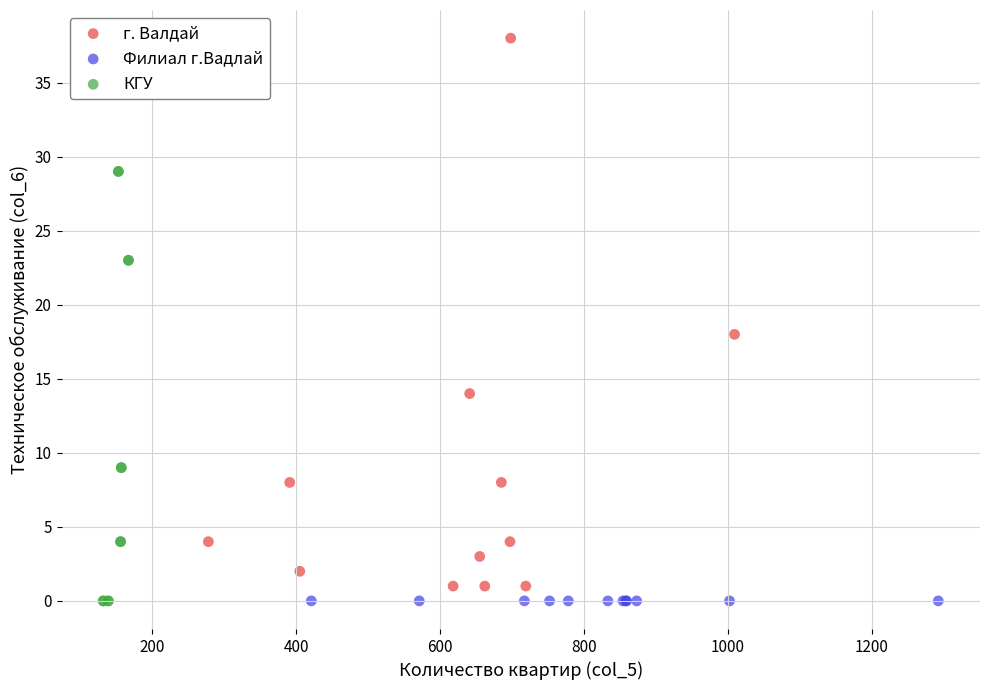

What are all the series names shown in the legend?

г. Валдай, Филиал г.Вадлай, КГУ